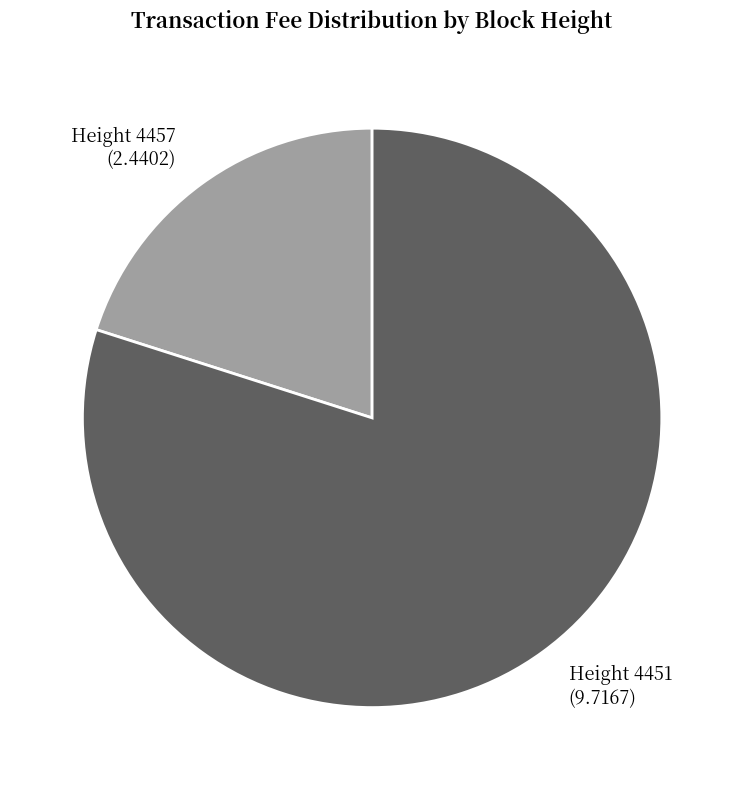

Does any single category account for the majority?

Yes